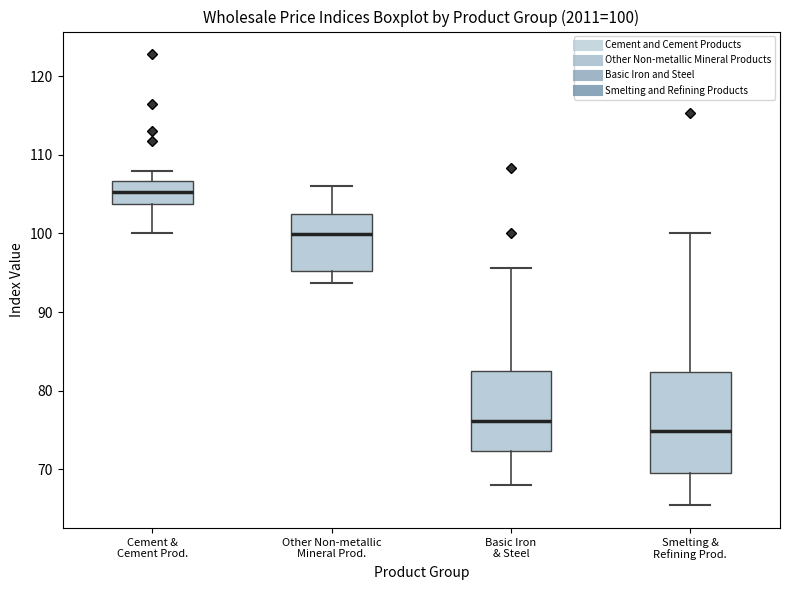

Which box's median line is the lowest?

Smelting & Refining Prod.